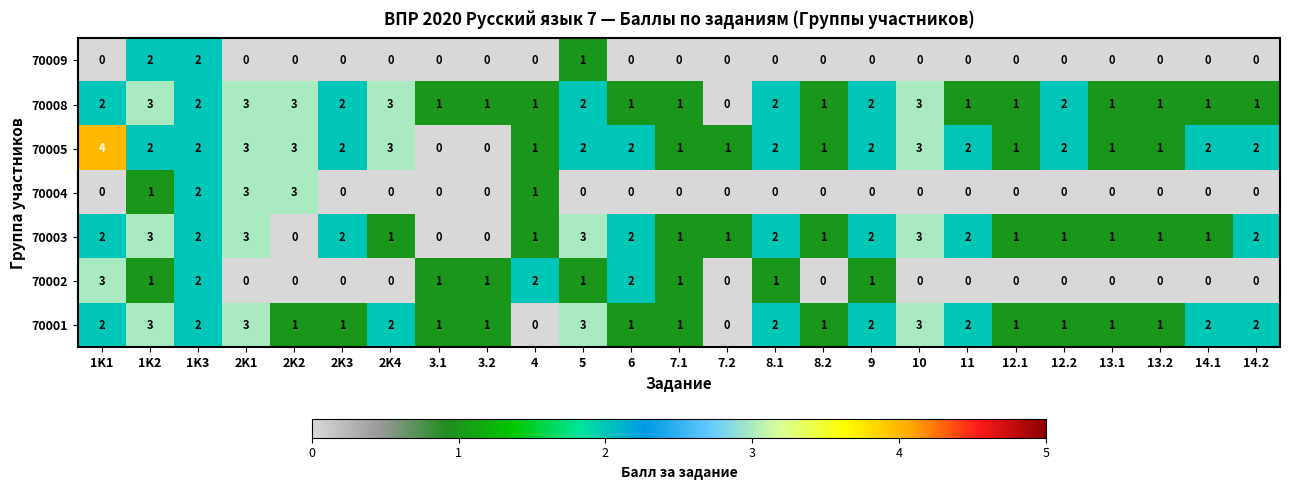

What is the difference between the maximum and minimum values in the 70004 series?

3